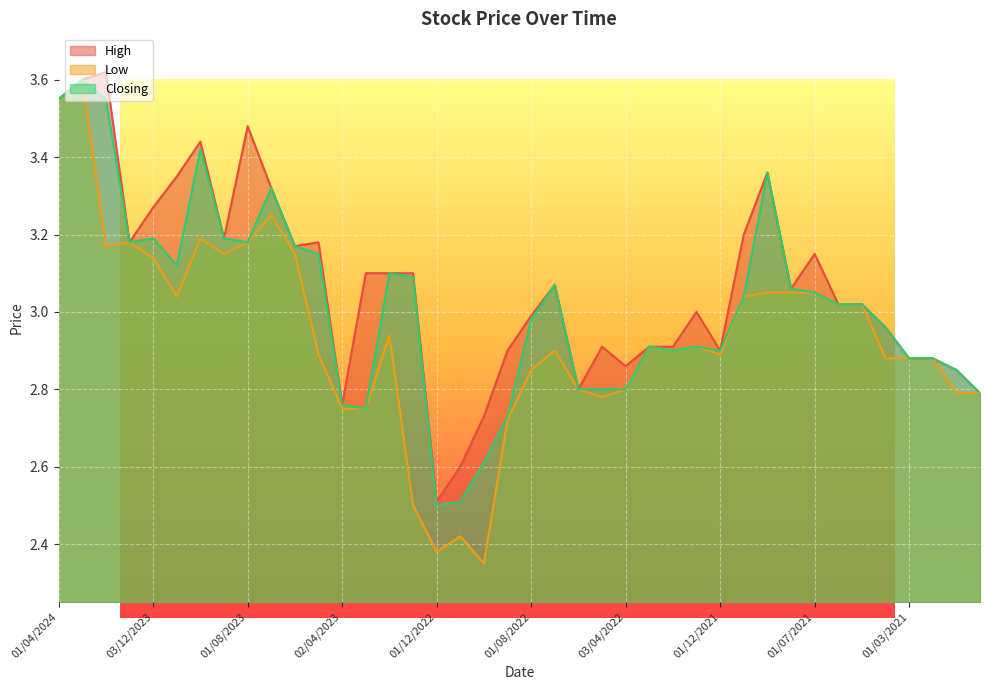

True or false: Low and High intersect in this chart.

False